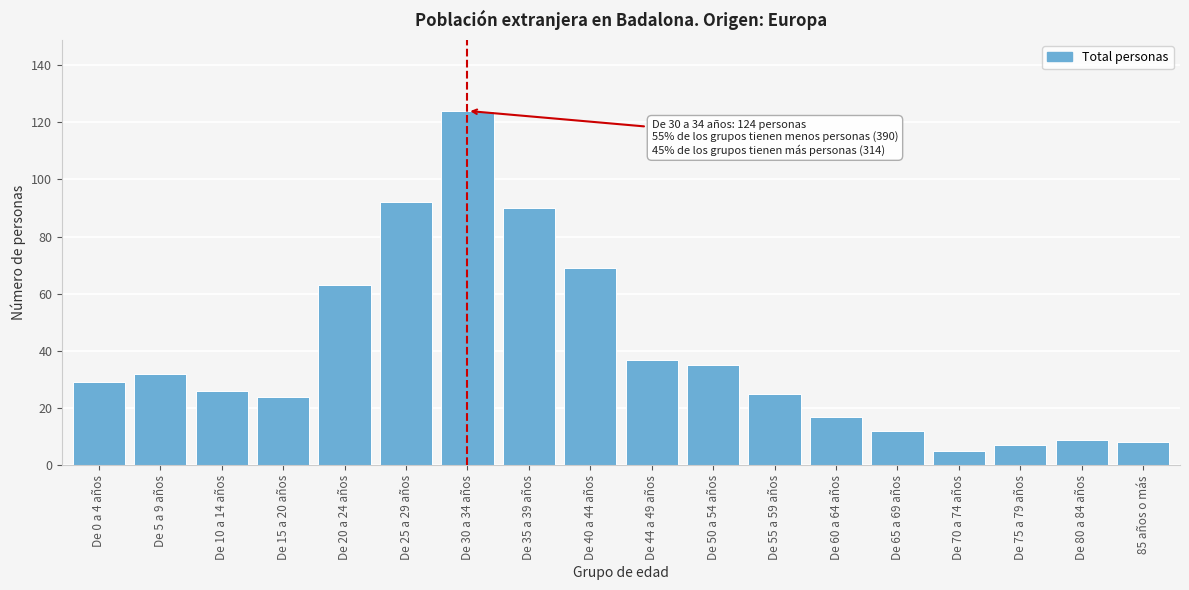

Reading left to right, what are all the values shown in this chart?

De 0 a 4 años=29	De 5 a 9 años=32	De 10 a 14 años=26	De 15 a 20 años=24	De 20 a 24 años=63	De 25 a 29 años=92	De 30 a 34 años=124	De 35 a 39 años=90	De 40 a 44 años=69	De 44 a 49 años=37	De 50 a 54 años=35	De 55 a 59 años=25	De 60 a 64 años=17	De 65 a 69 años=12	De 70 a 74 años=5	De 75 a 79 años=7	De 80 a 84 años=9	85 años o más=8